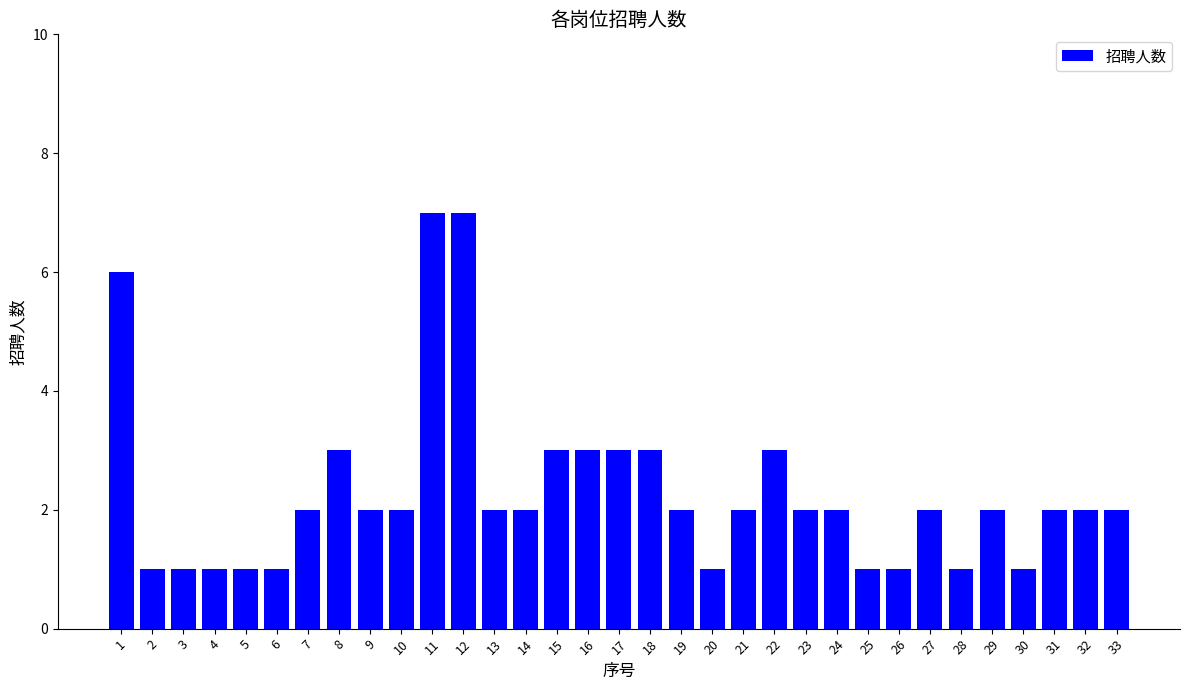

Approximately how many times larger is the value at 25 compared to 7?

0.5